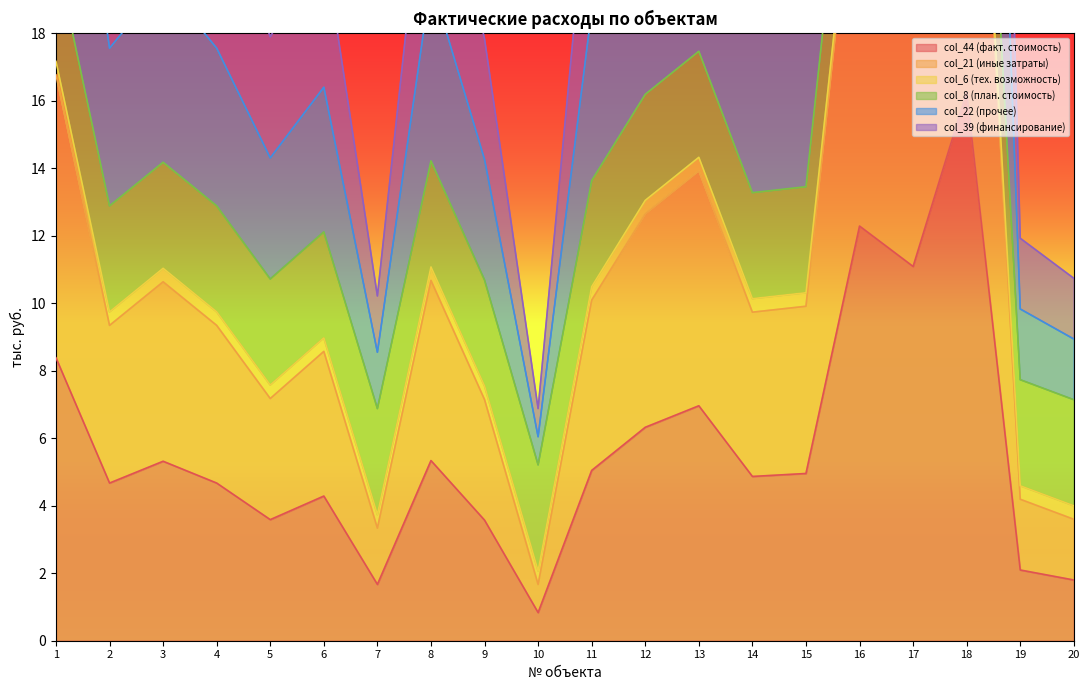

The col_44 (факт. стоимость) series shows 5.0 at 15. True or false?

True